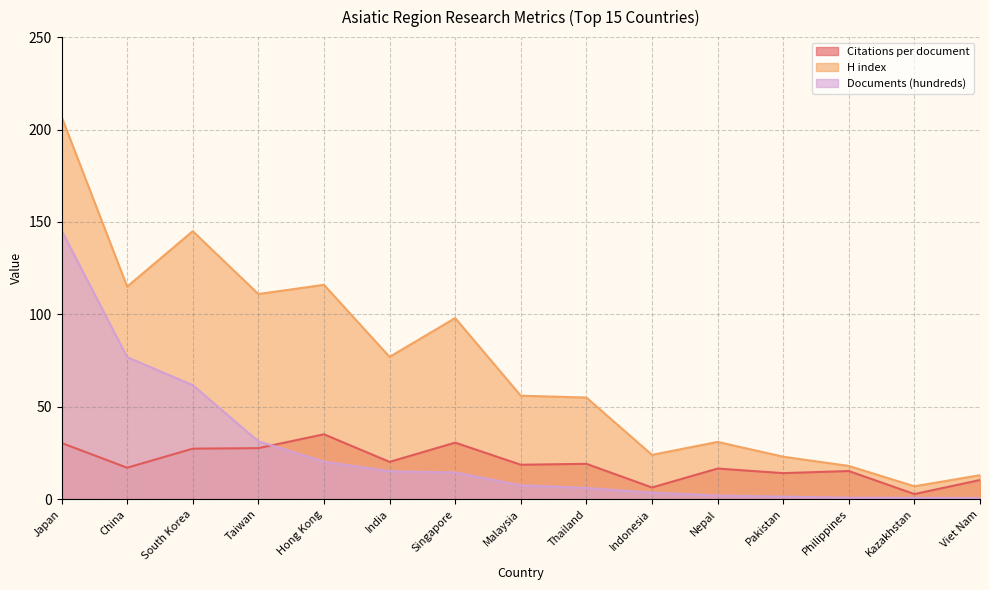

At which category is the sum across all series the highest?

Japan